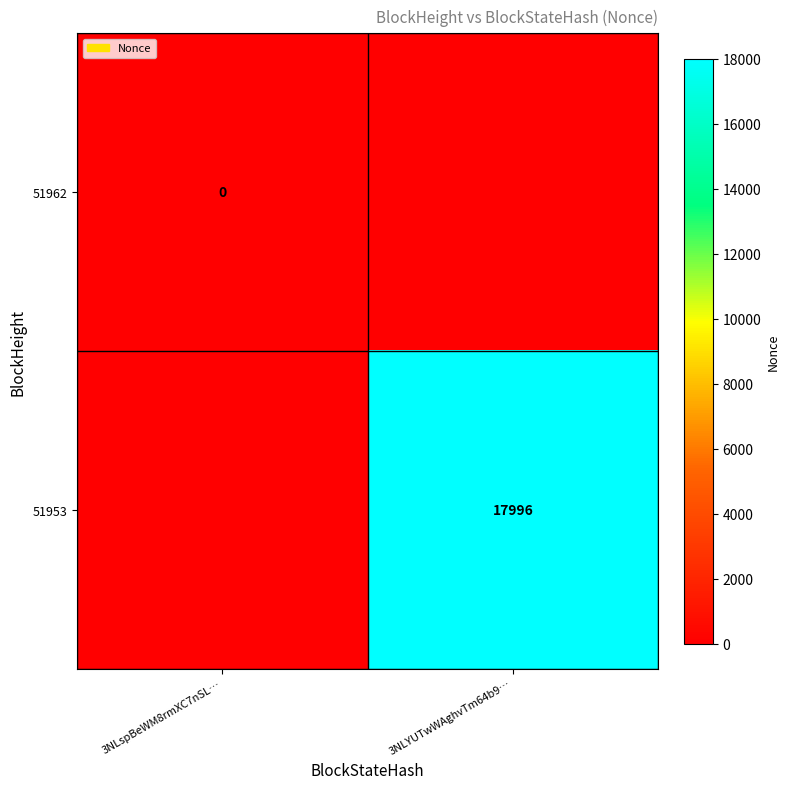

Is the value of 51962 at 3NLspBeWM8rmXC7nSL… greater than the value of 51953 at 3NLYUTwWAghvTm64b9…?

No